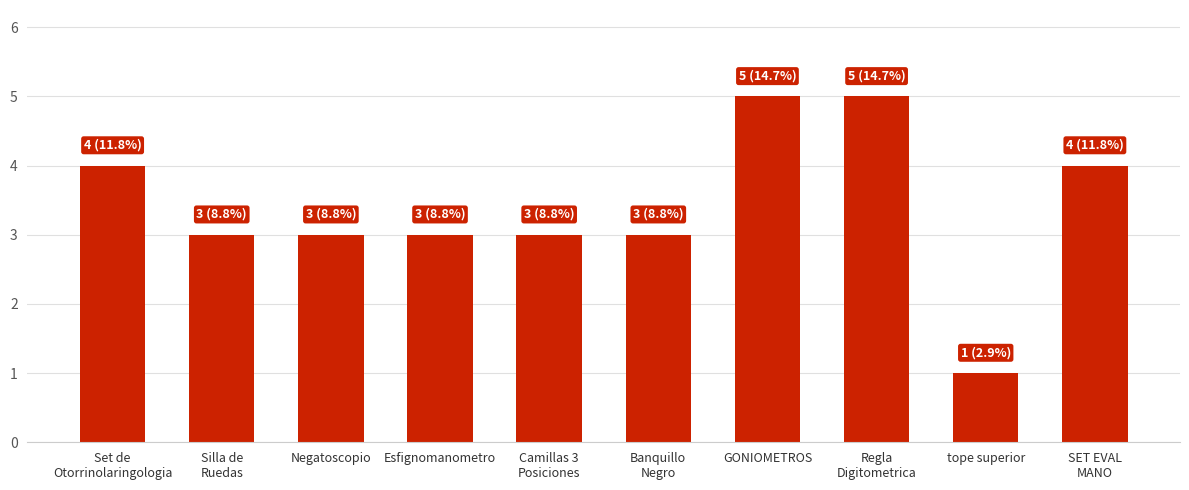

Is it true that the value at SET EVAL
MANO is 7?

False